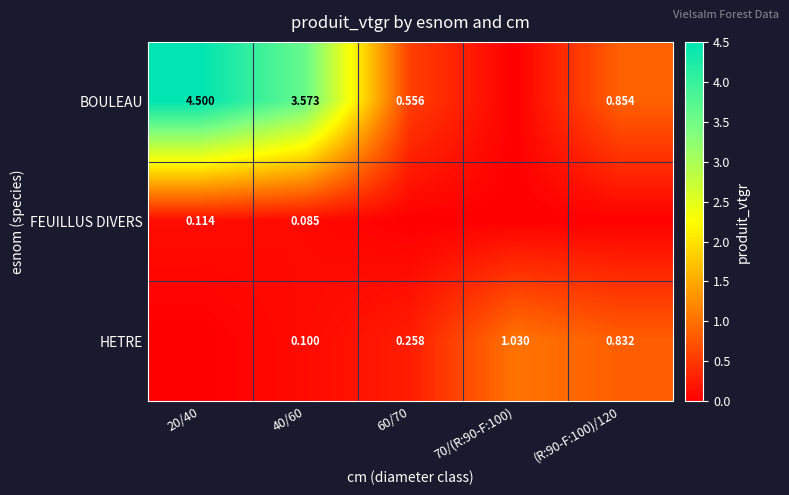

Which category has the highest value across all series?

20/40